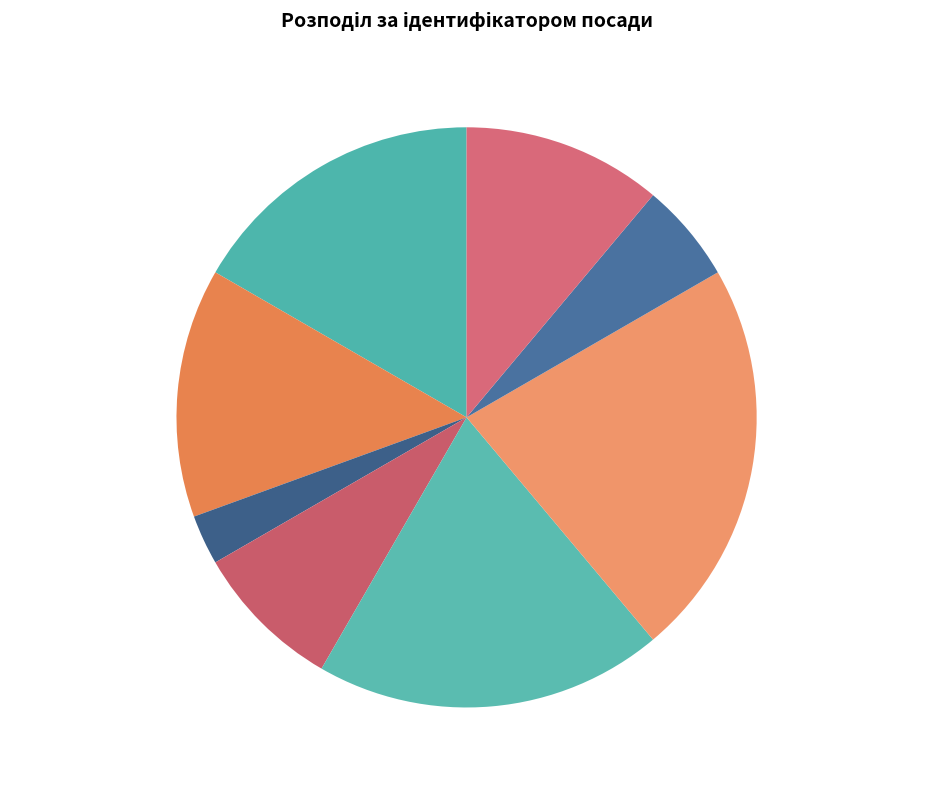

Which slice is the smallest?

Генеральний директор